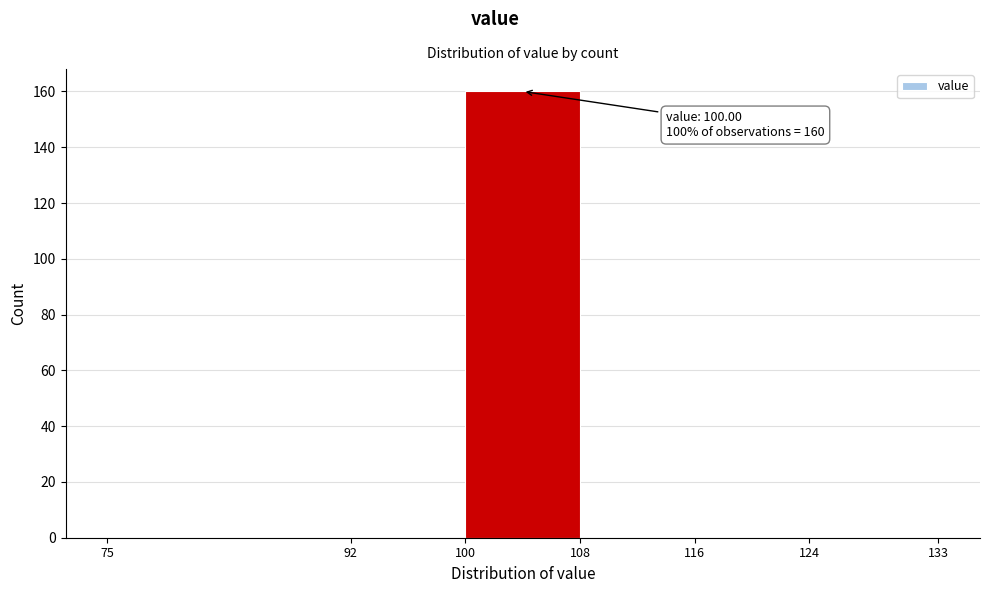

Which range on the x-axis has the tallest bar?

100 to 108